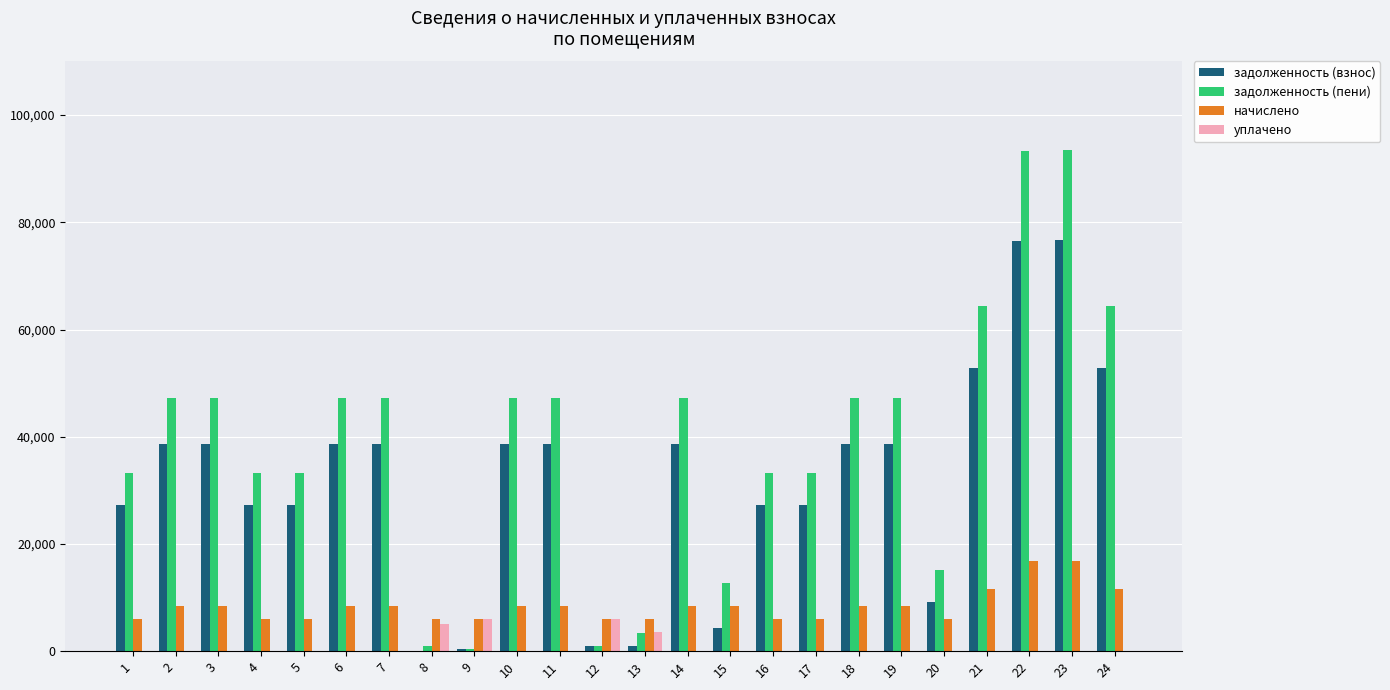

What is the total value across all series at 7?

94470.7